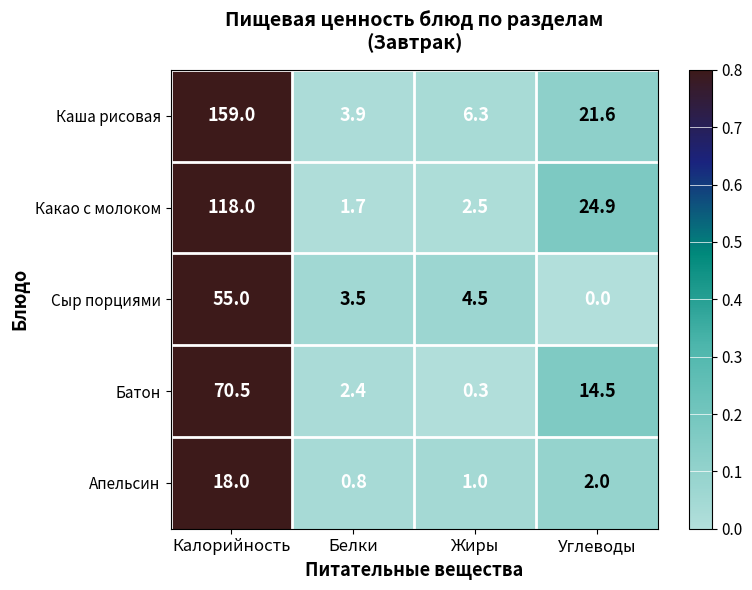

At which category is the sum across all series the highest?

Калорийность